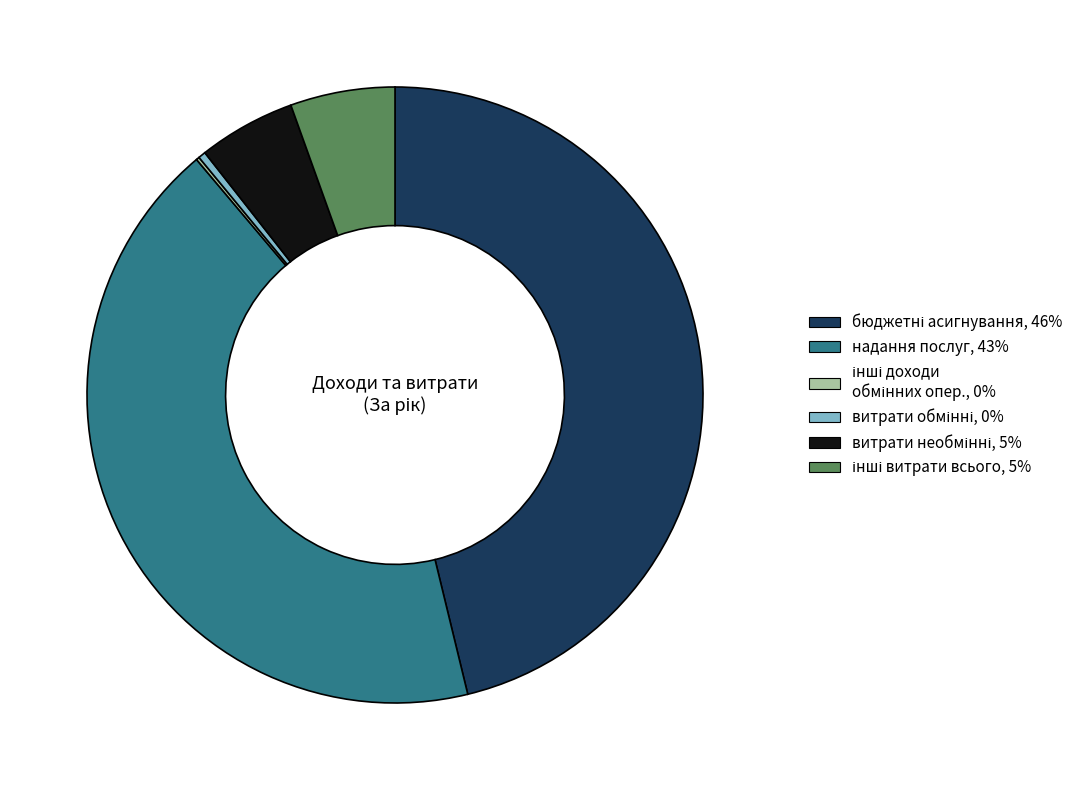

Does any single category account for the majority?

No